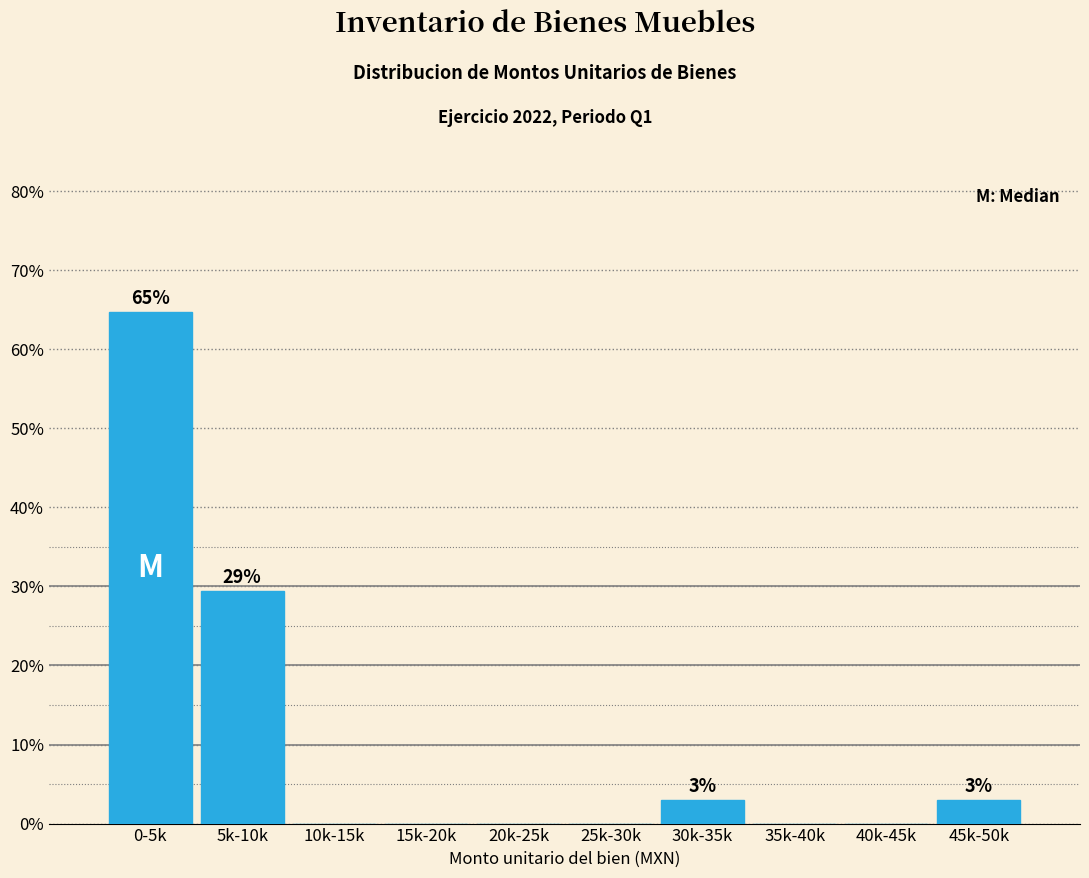

Reading left to right, extract all data points from this chart.

0-5k=64.7	5k-10k=29.4	10k-15k=0.0	15k-20k=0.0	20k-25k=0.0	25k-30k=0.0	30k-35k=2.9	35k-40k=0.0	40k-45k=0.0	45k-50k=2.9